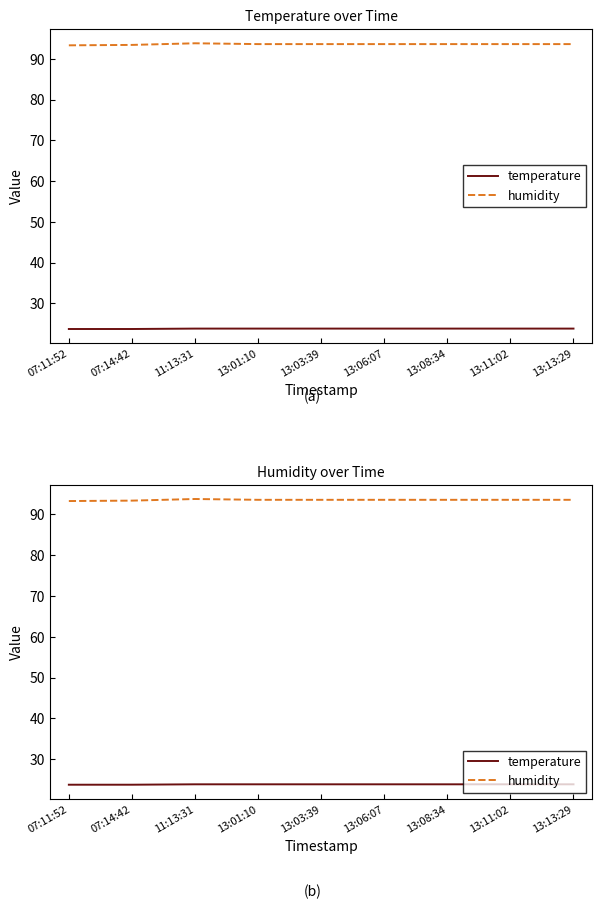

Which category has the lowest value in the temperature series?

07:11:52